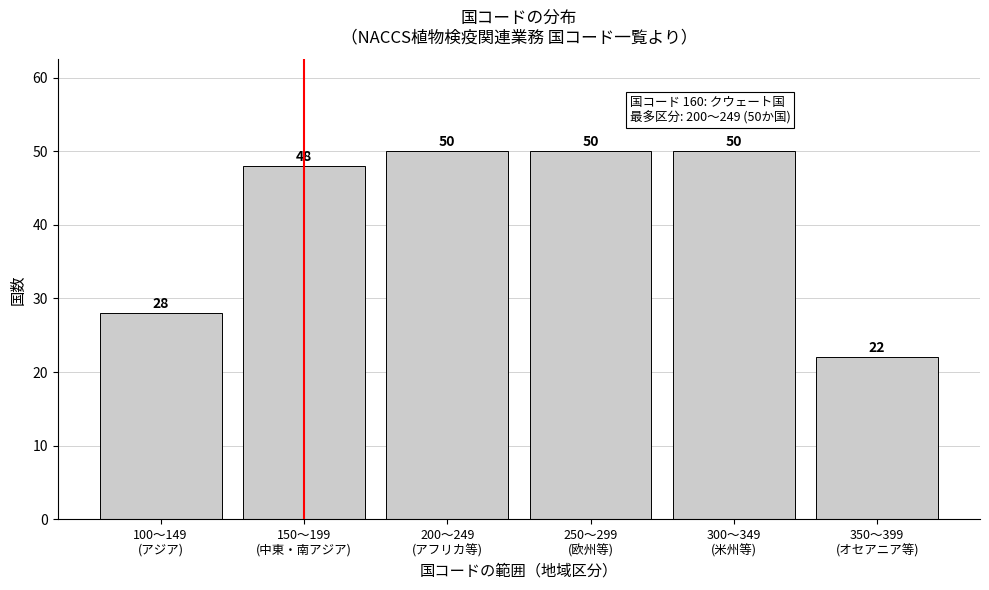

Reading right to left, extract all data points from this chart.

22	50	50	50	48	28